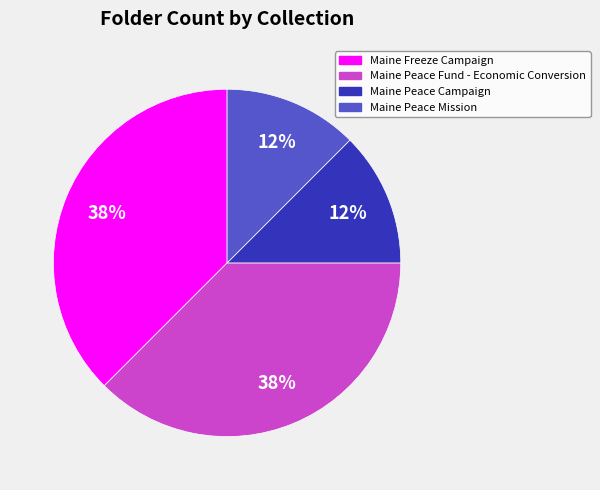

The Maine Freeze Campaign slice represents 38% of the pie. True or false?

True